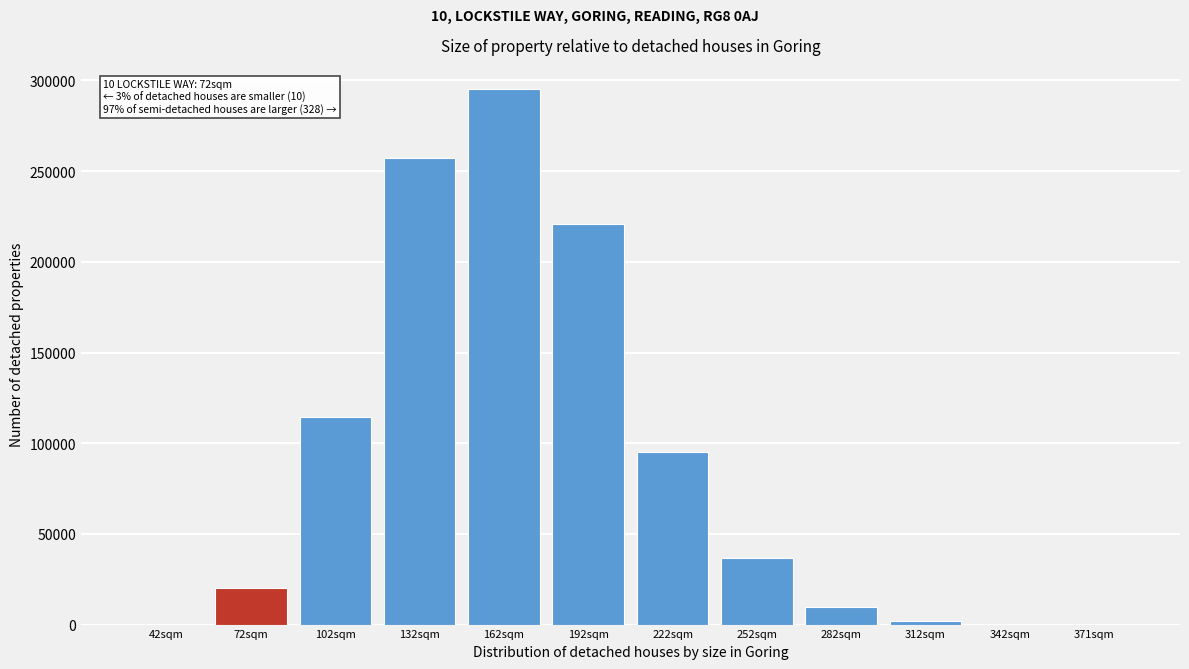

What is the sum of all values?

1052020